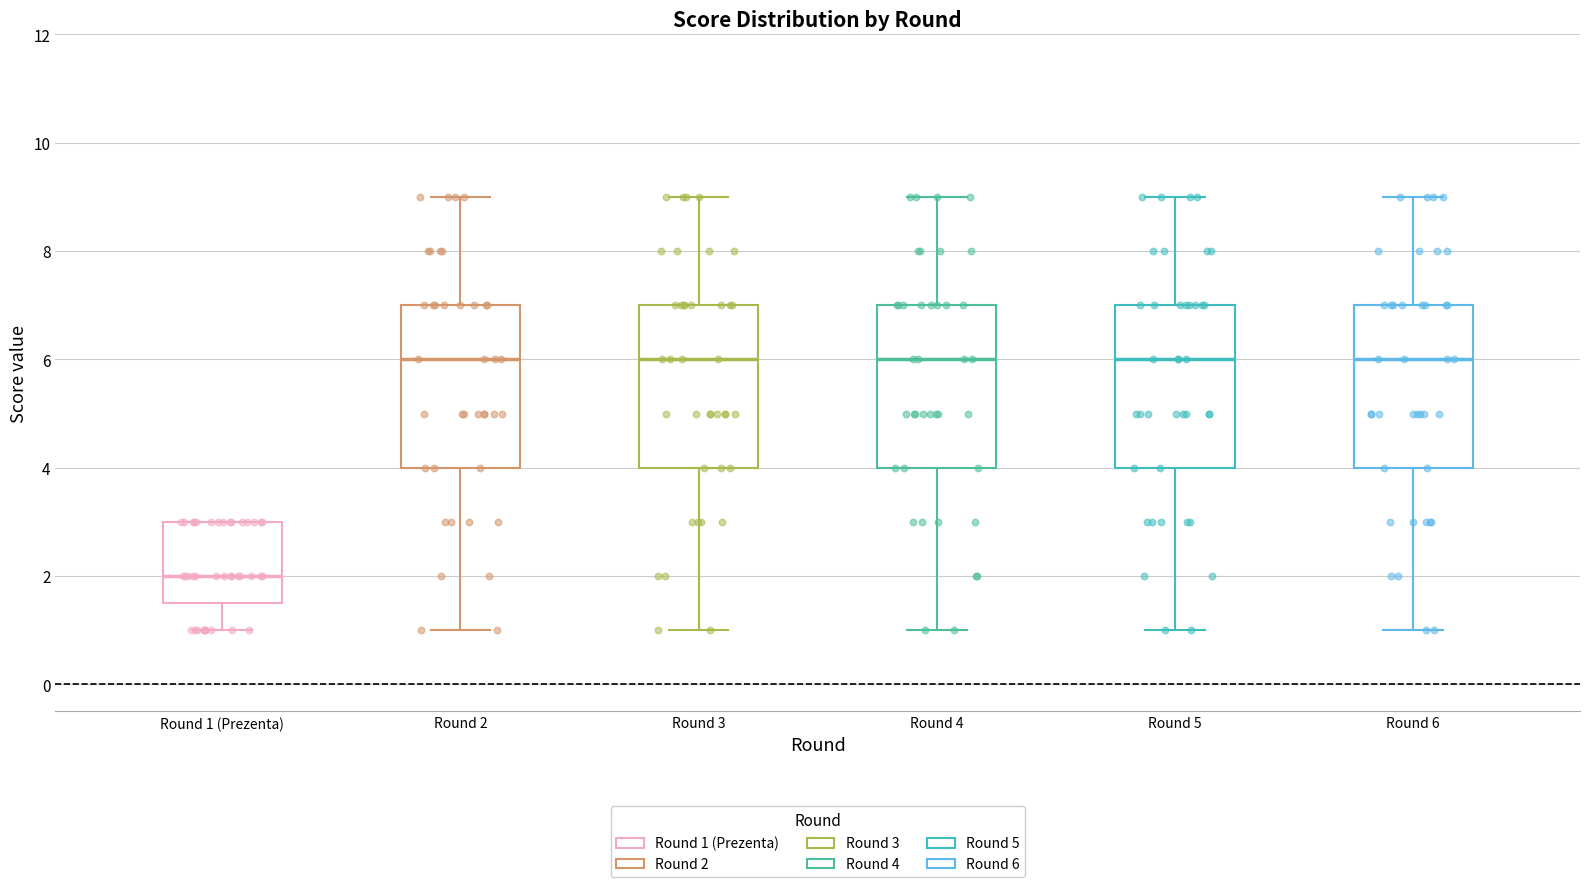

Reading left to right, transcribe this box plot: for each box, give where its median line is, the range the box spans, and where its two whiskers end, as read against the y-axis. The values are not printed on the chart, so give them approximately, as read against the axis.

Round 1 (Prezenta): median 2.0, box 1.6 to 3.0, whiskers 1.0 to 3.0
Round 2: median 6.0, box 4.0 to 7.0, whiskers 1.0 to 9.0
Round 3: median 6.0, box 4.0 to 7.0, whiskers 1.0 to 9.0
Round 4: median 6.0, box 4.0 to 7.0, whiskers 1.0 to 9.0
Round 5: median 6.0, box 4.0 to 7.0, whiskers 1.0 to 9.0
Round 6: median 6.0, box 4.0 to 7.0, whiskers 1.0 to 9.0